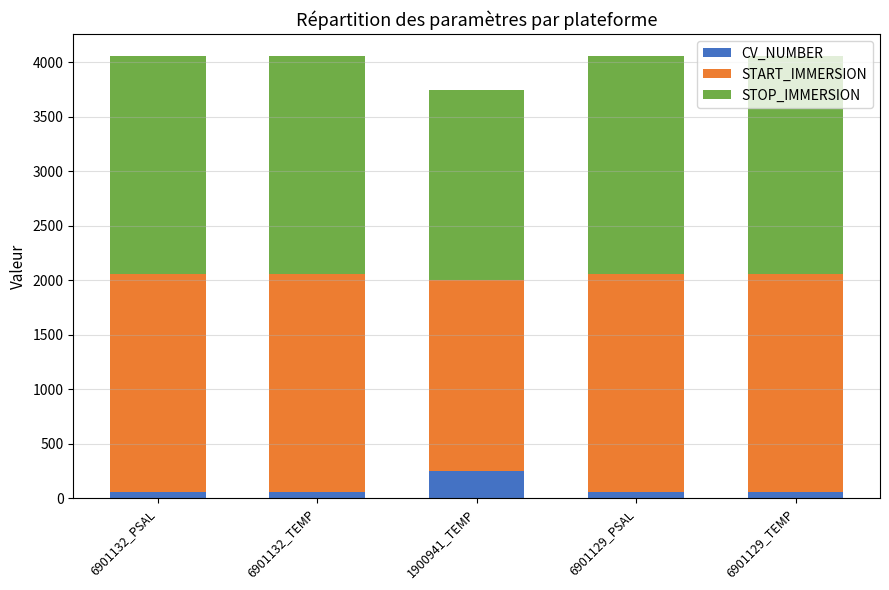

Which category has the highest value in the CV_NUMBER series?

1900941_TEMP